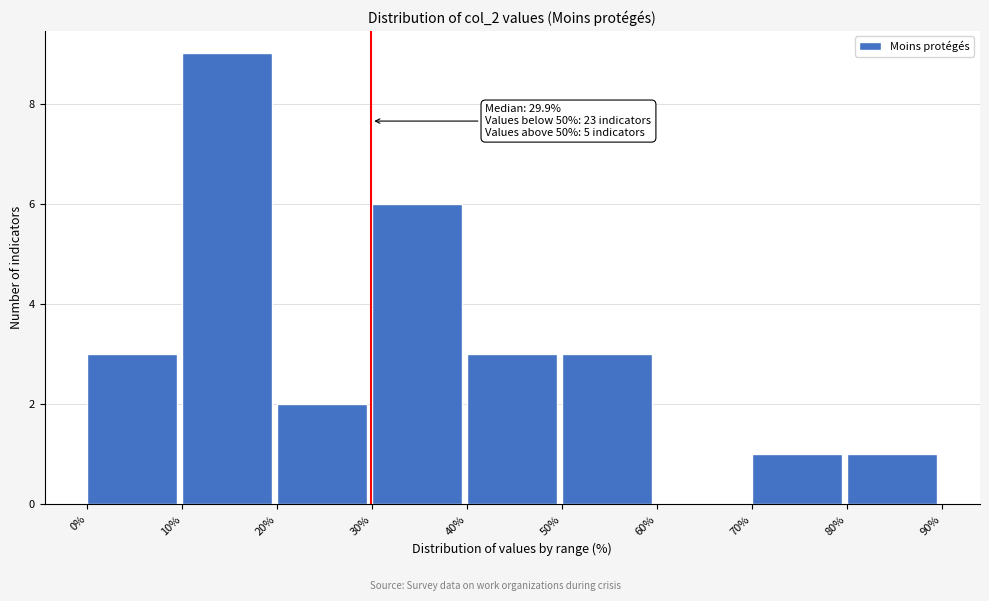

Which range on the x-axis has the tallest bar?

10% to 20%